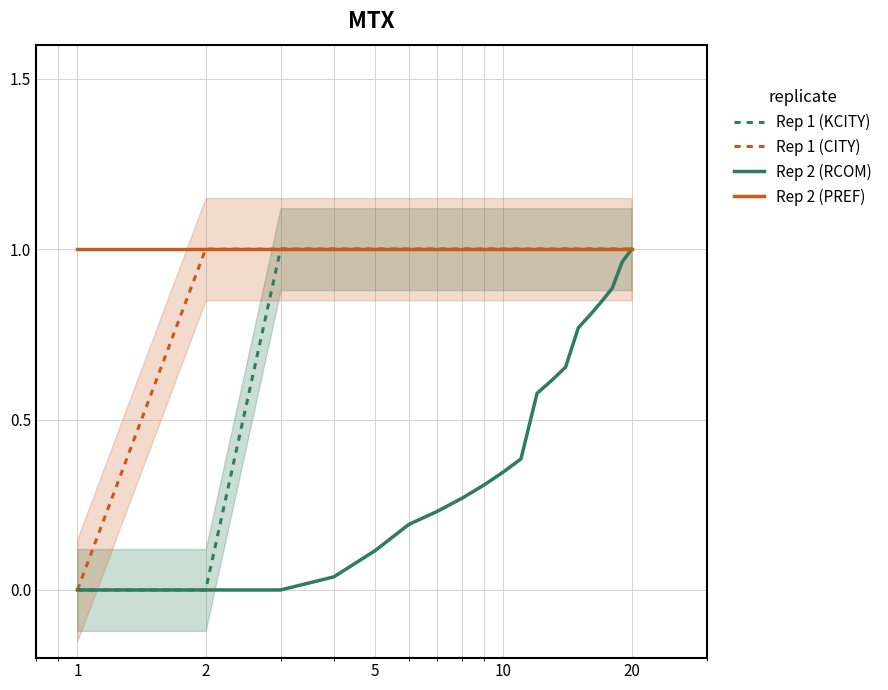

What is the total value across all series at 2?

2.0